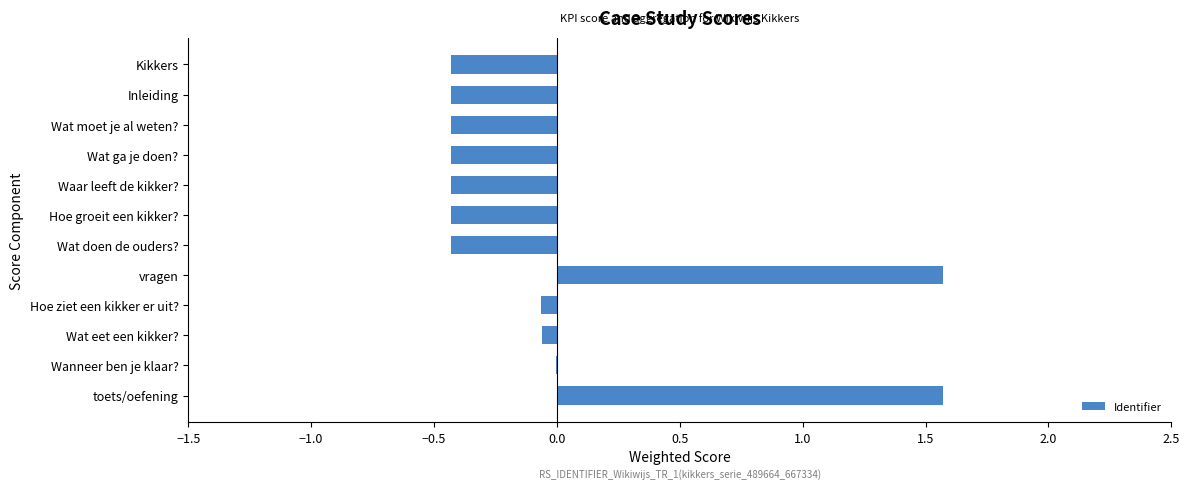

How many series are shown in this chart?

1